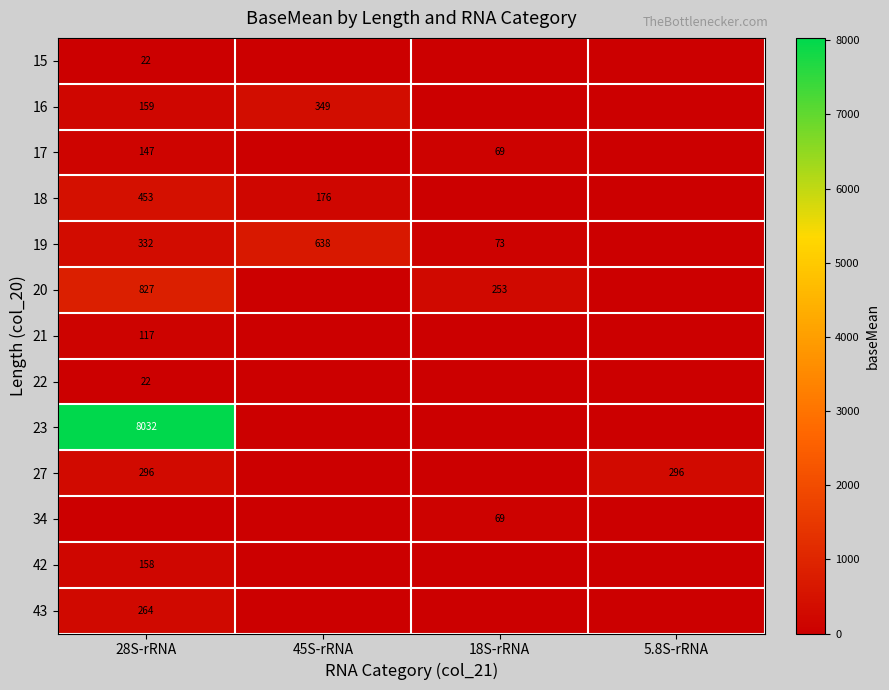

The value of 17 at 28S-rRNA is 65. True or false?

False